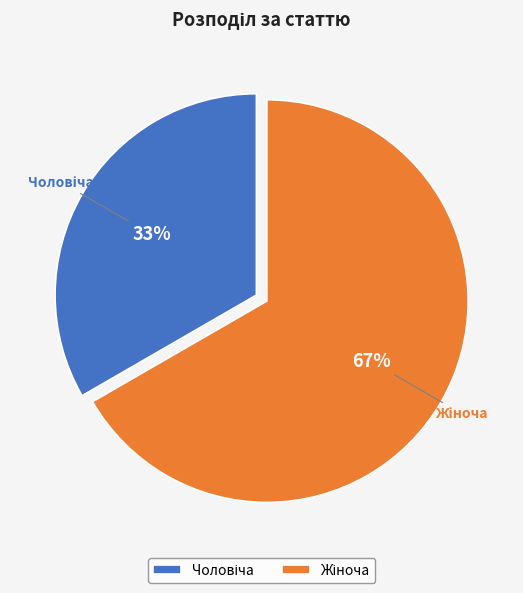

How many segments does this pie chart have?

2